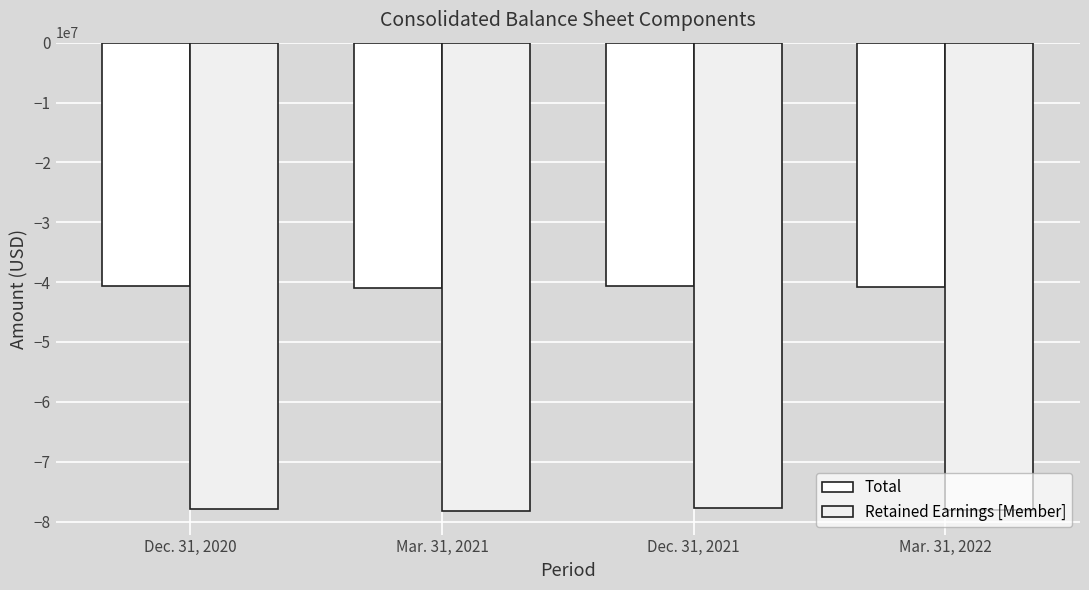

What is the approximate value of Total at Mar. 31, 2021, to the nearest 100?

-41018900